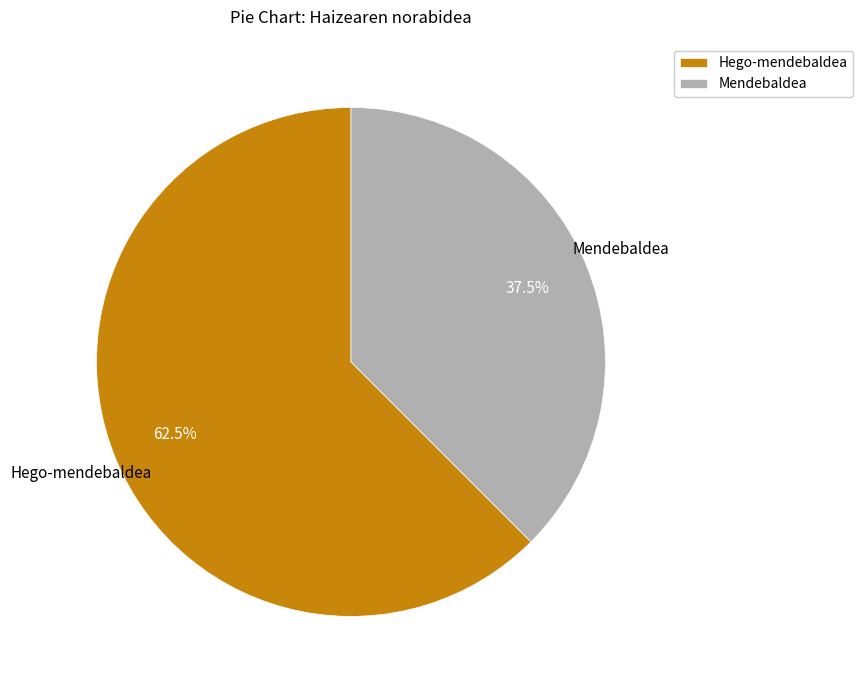

True or false: Hego-mendebaldea accounts for 54% of the total.

False